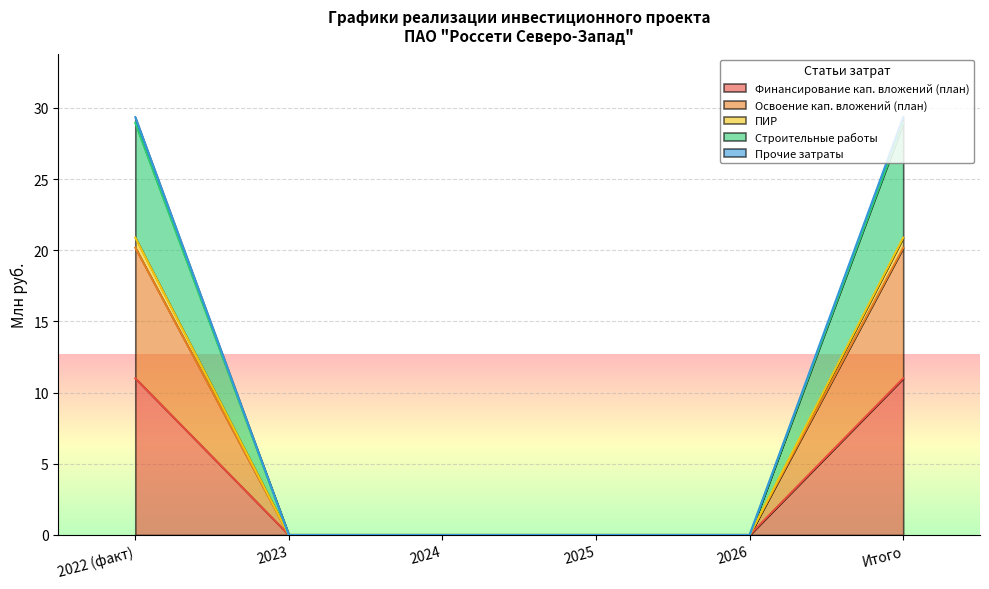

True or false: ПИР and Освоение кап. вложений (план) intersect in this chart.

False